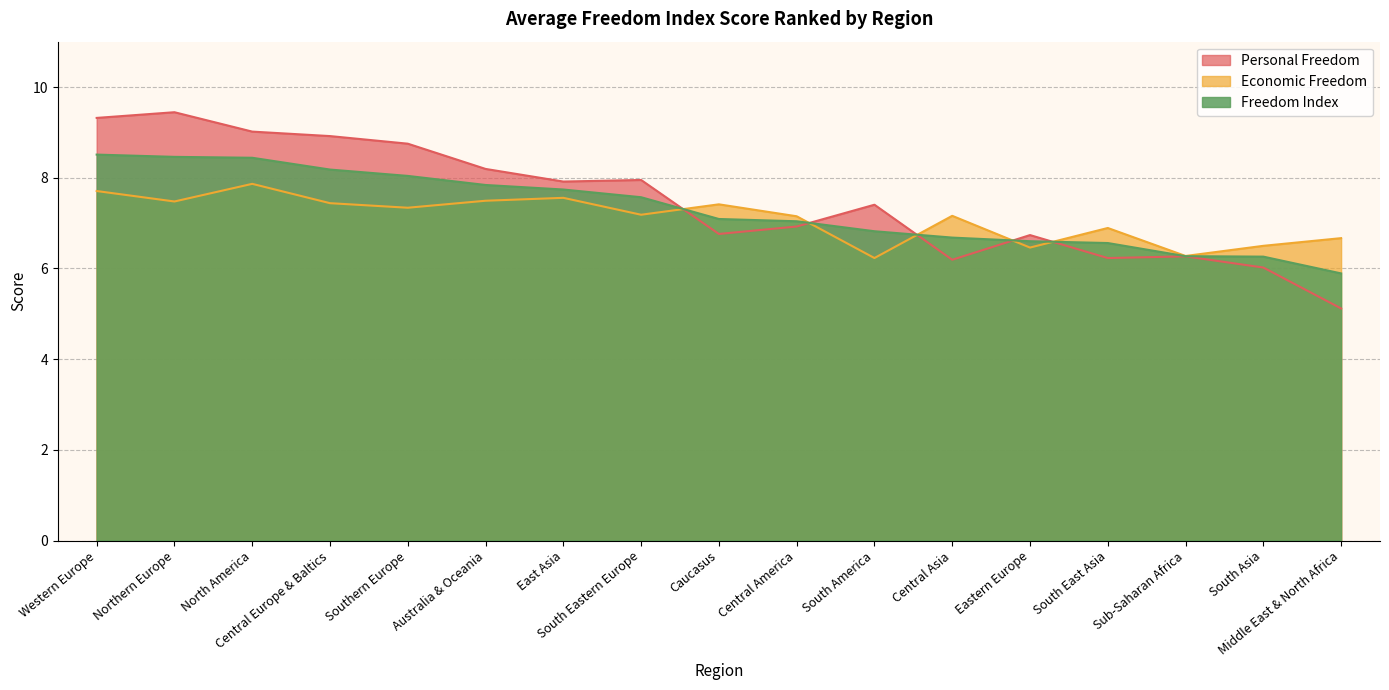

Which label corresponds to the smallest value in the chart?

Middle East & North Africa